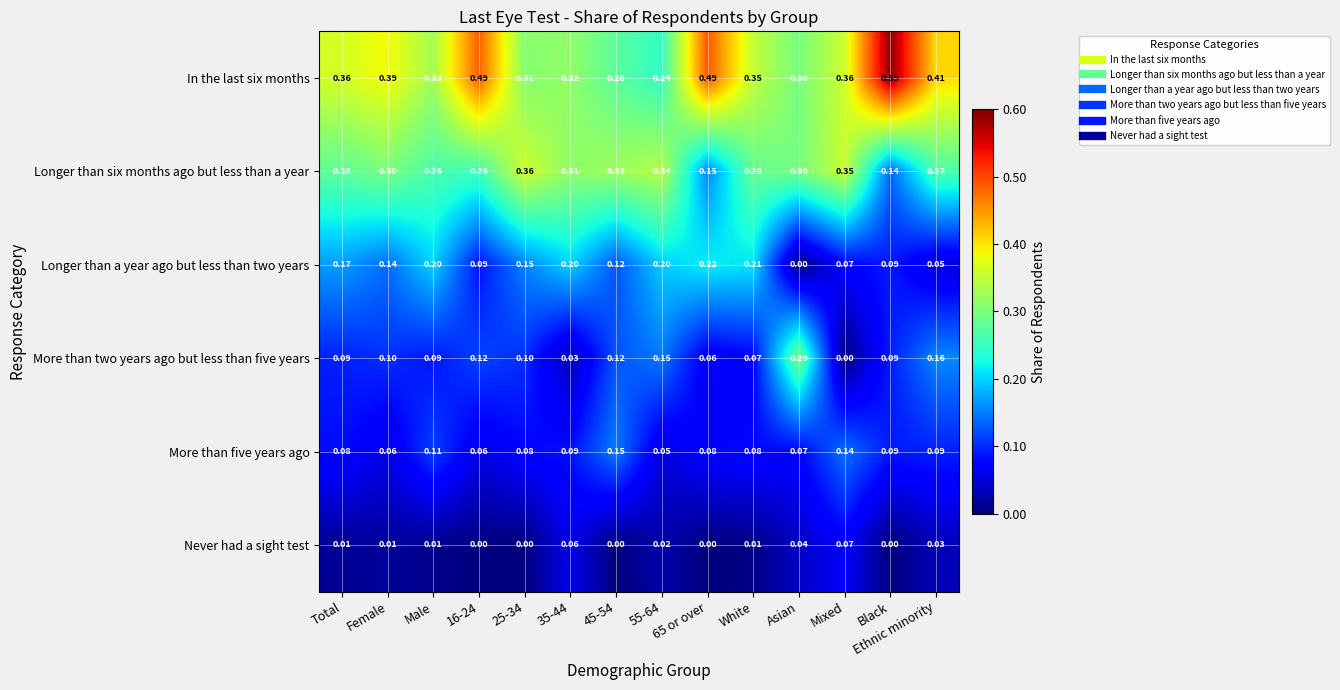

Rank the series by their maximum value, from lowest to highest.

Never had a sight test, More than five years ago, Longer than a year ago but less than two years, More than two years ago but less than five years, Longer than six months ago but less than a year, In the last six months